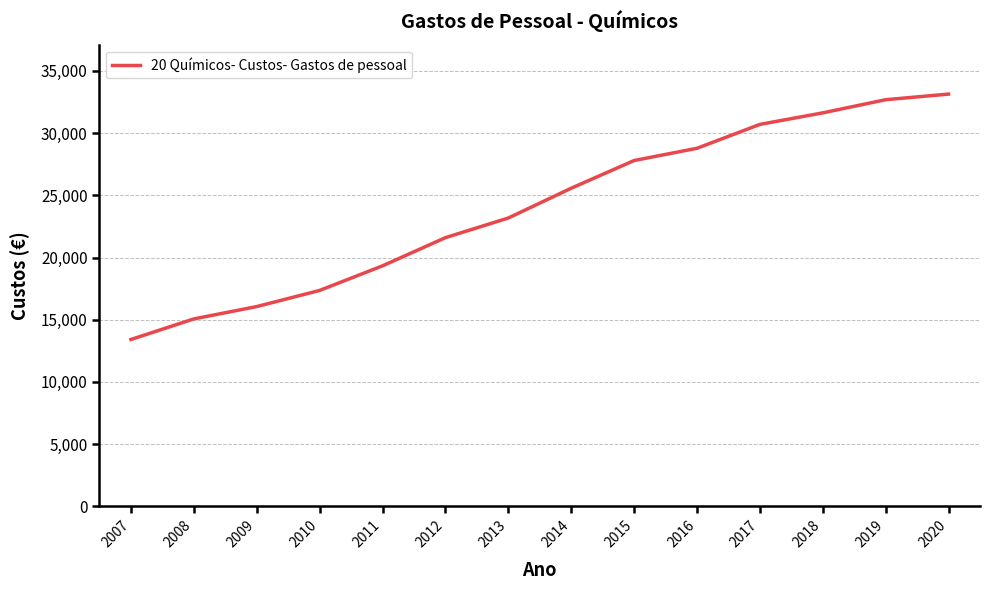

True or false: there are more than 2 points higher than both neighbors.

False